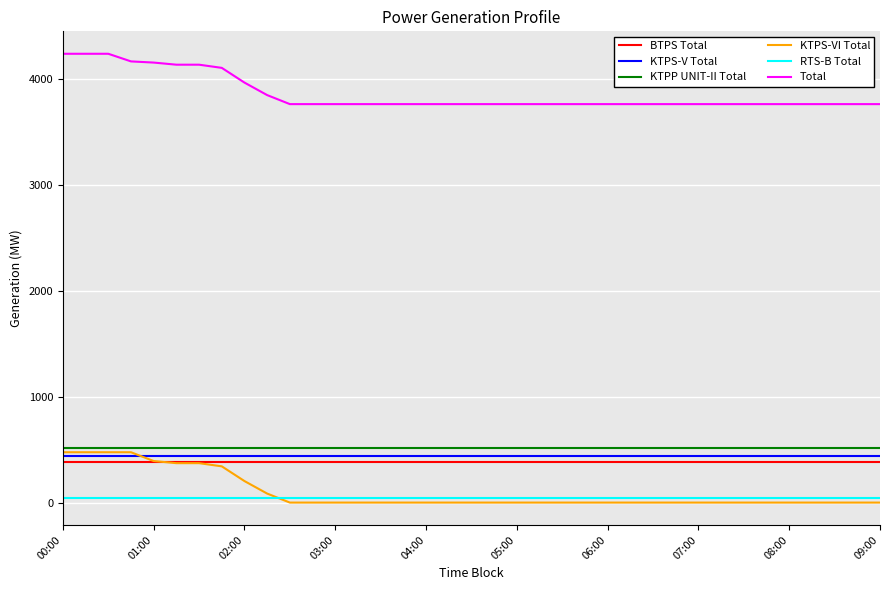

What is the maximum value for RTS-B Total?

45.4